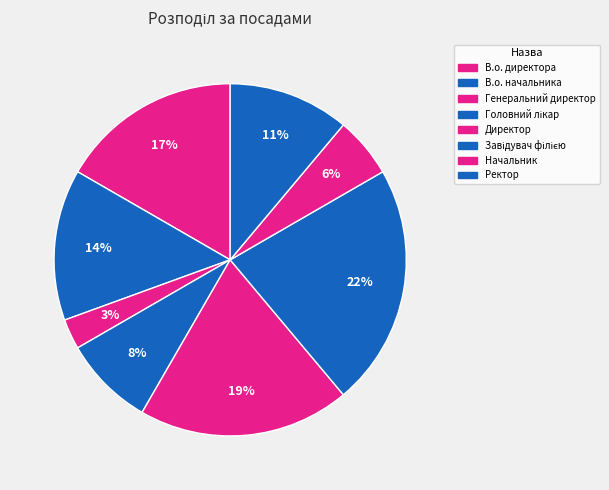

Which has a higher value, Головний лікар or Директор?

Директор